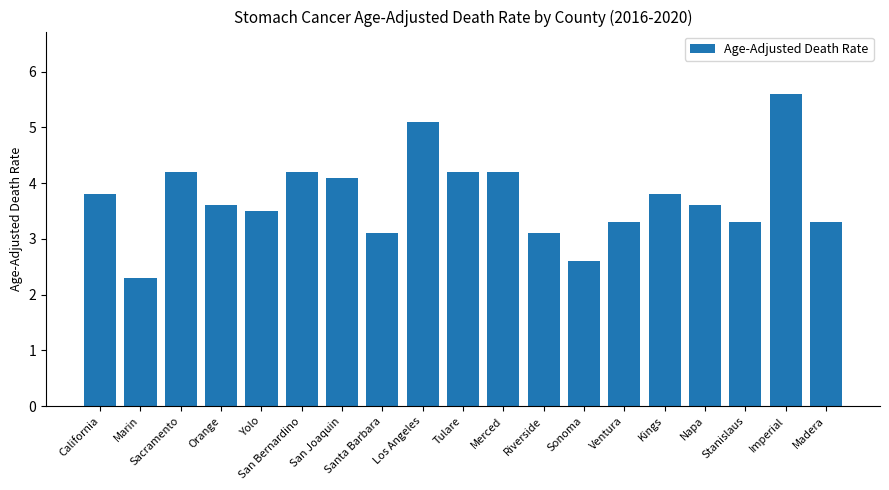

What is the change in value from Yolo to Napa?

+0.1